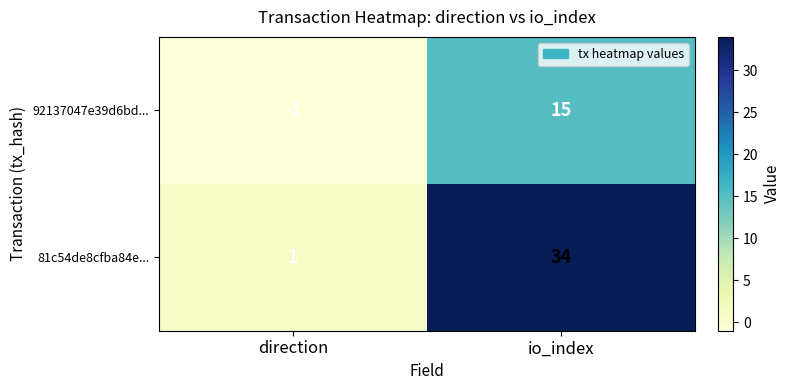

At how many categories does at least one series exceed 5?

1